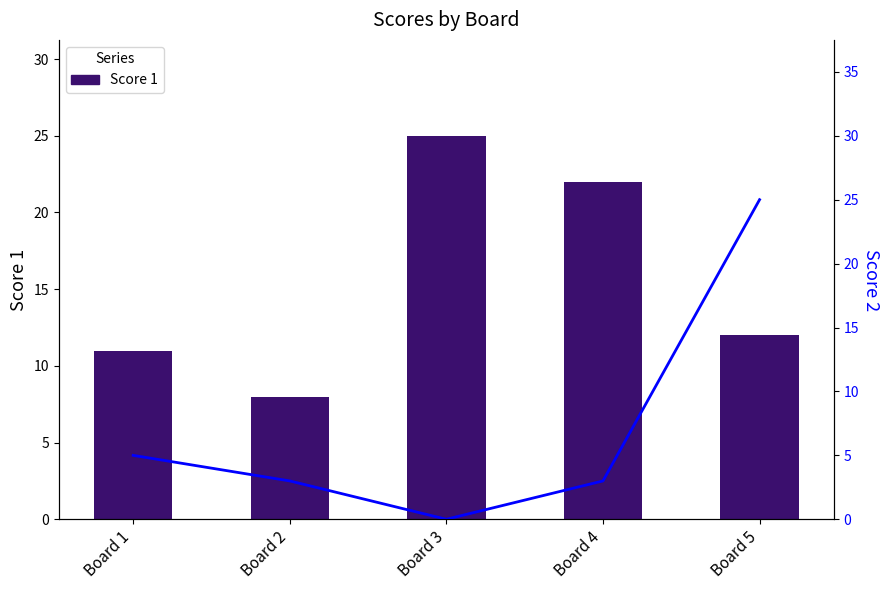

Which series has the widest spread of values?

Score 2